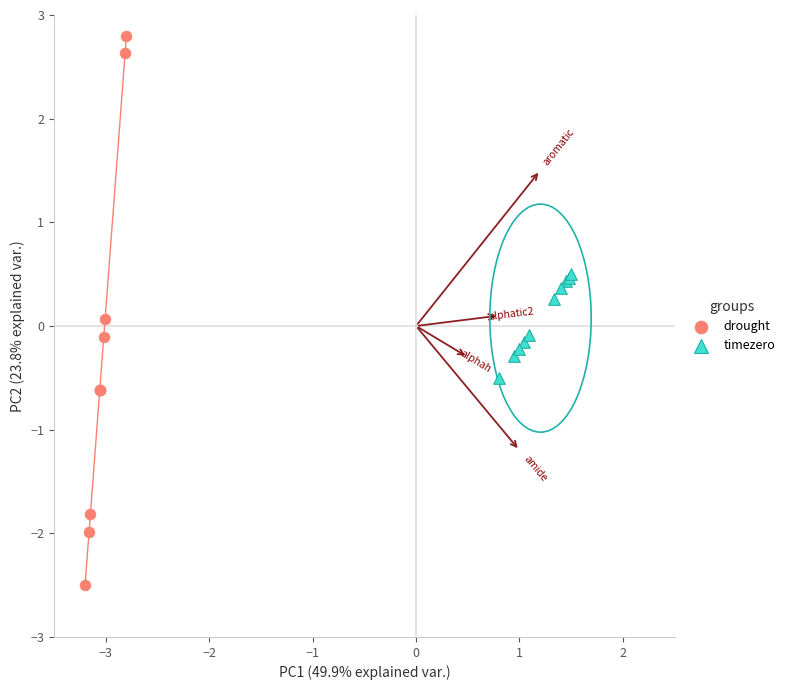

Which series reaches the maximum Y coordinate?

drought